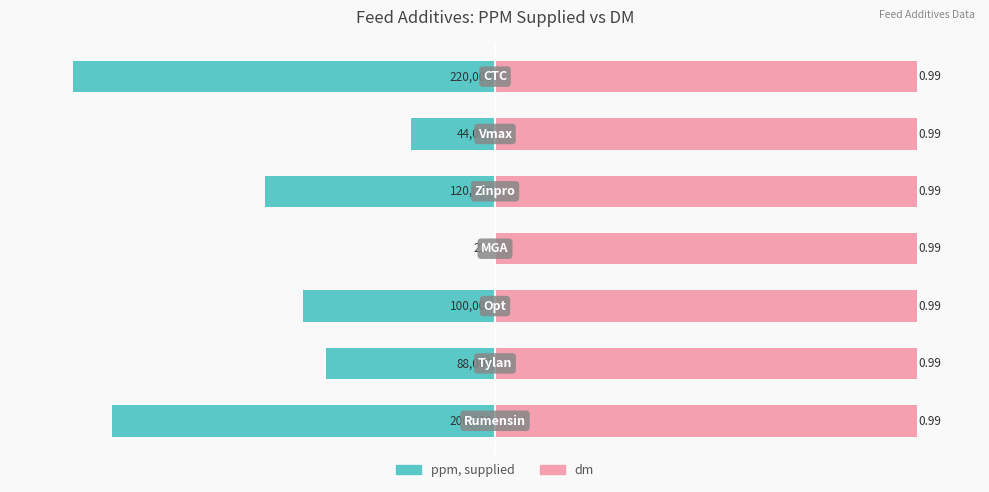

Rank the categories by dm value from highest to lowest.

0, 1, 2, 3, 4, 5, 6